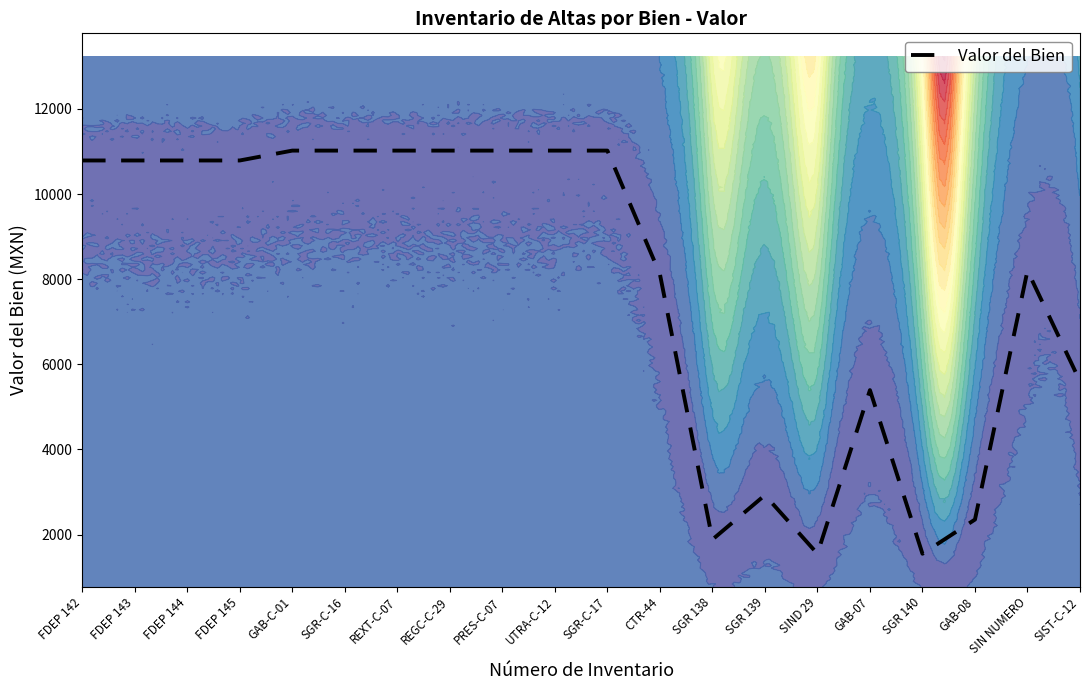

What is the minimum value shown in the chart?

1549.1